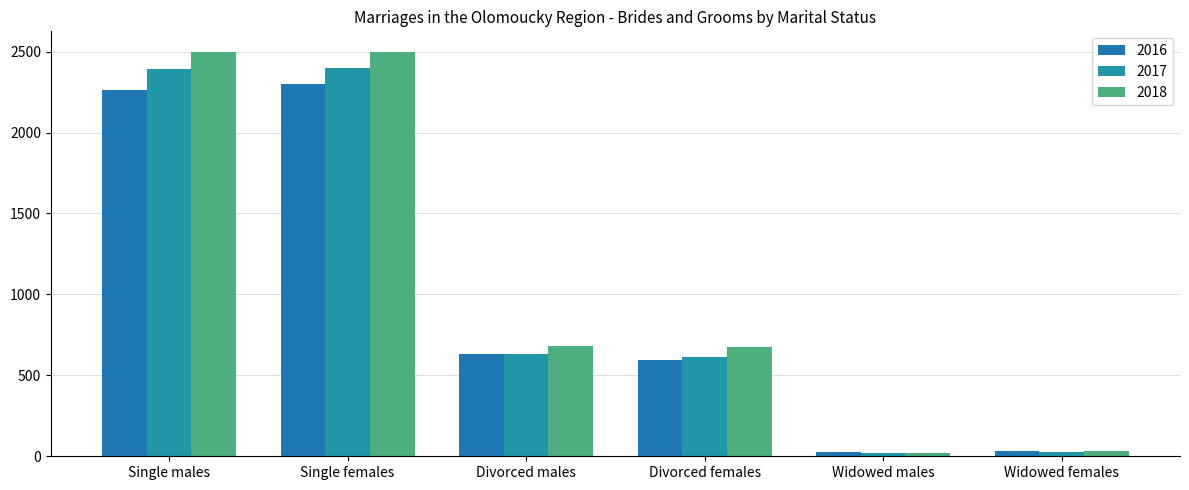

Is it true that 2017 equals 408 at Divorced females?

False